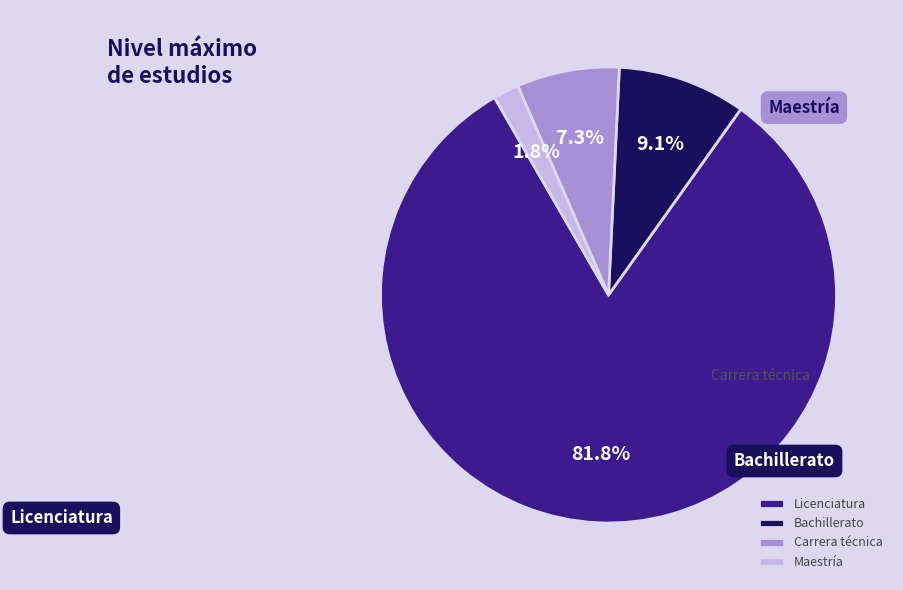

Rank the categories by value from highest to lowest.

Licenciatura, Bachillerato, Carrera técnica, Maestría